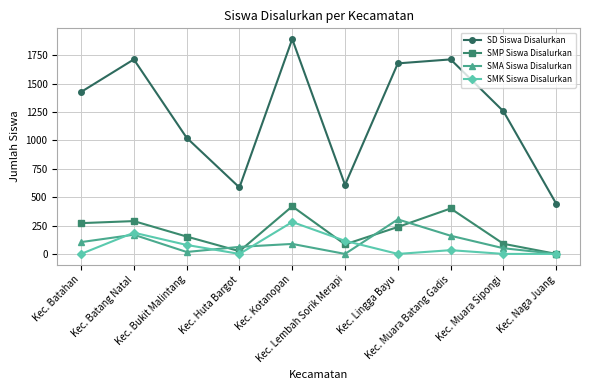

Rank the series at Kec. Lembah Sorik Merapi from highest to lowest value.

SD Siswa Disalurkan, SMK Siswa Disalurkan, SMP Siswa Disalurkan, SMA Siswa Disalurkan